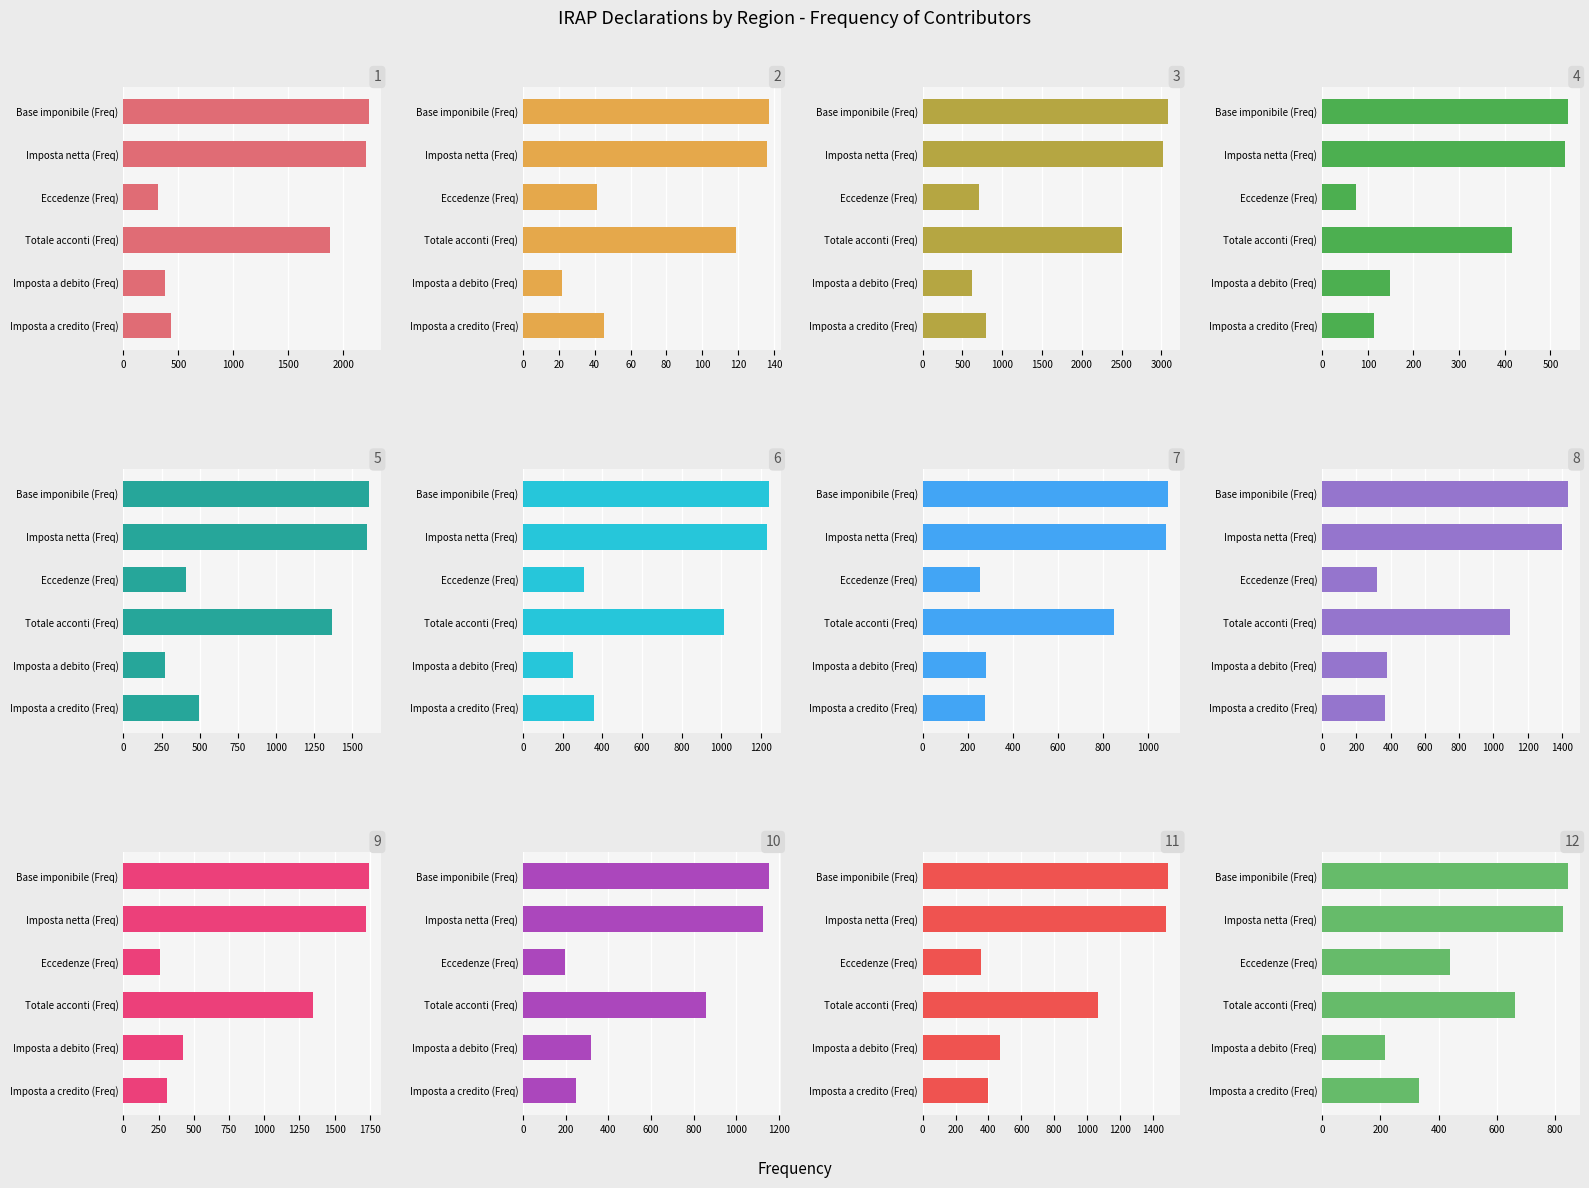

Reading right to left, what are all the values shown in this chart?

Base imponibile (Freq): 843	1493	1152	1744	1434	1088	1238	1611	538	3085	137	2232
Imposta netta (Freq): 827	1478	1127	1721	1398	1077	1230	1600	532	3026	136	2209
Eccedenze (Freq): 438	352	199	258	320	252	309	410	74	703	41	316
Totale acconti (Freq): 662	1064	858	1347	1098	846	1012	1367	416	2503	119	1875
Imposta a debito (Freq): 216	470	321	424	378	279	252	270	148	616	22	378
Imposta a credito (Freq): 333	397	249	311	367	276	356	493	114	800	45	428